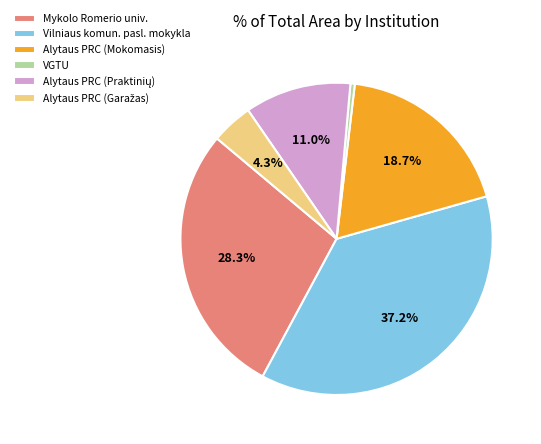

Count the number of slices in the pie.

6